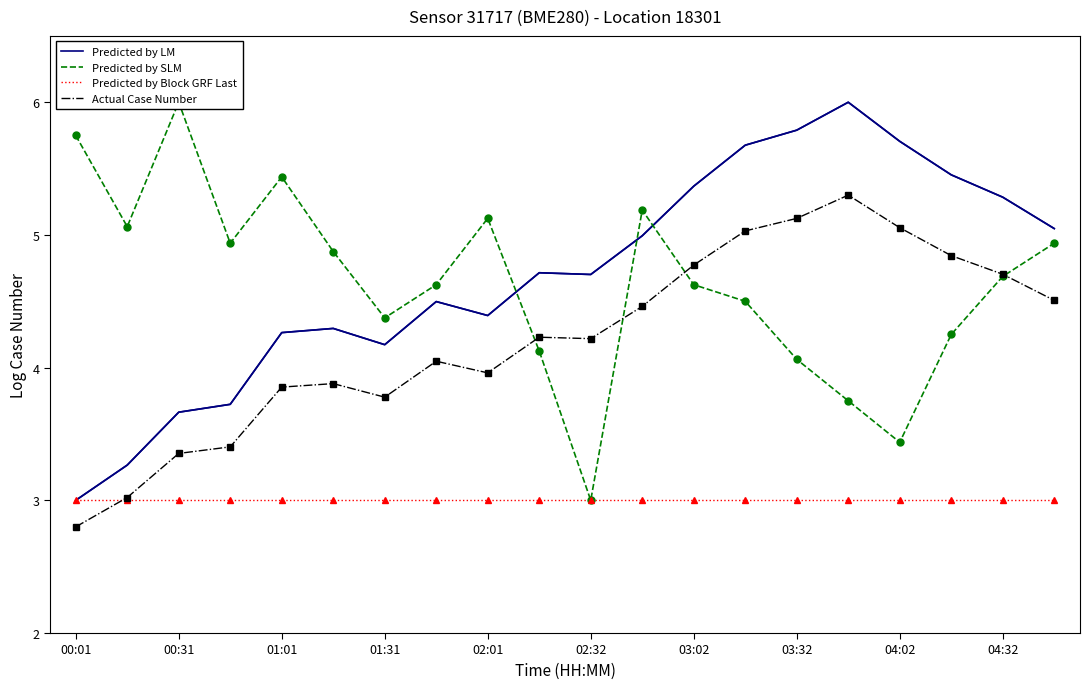

What is the maximum value for Predicted by LM?

6.0